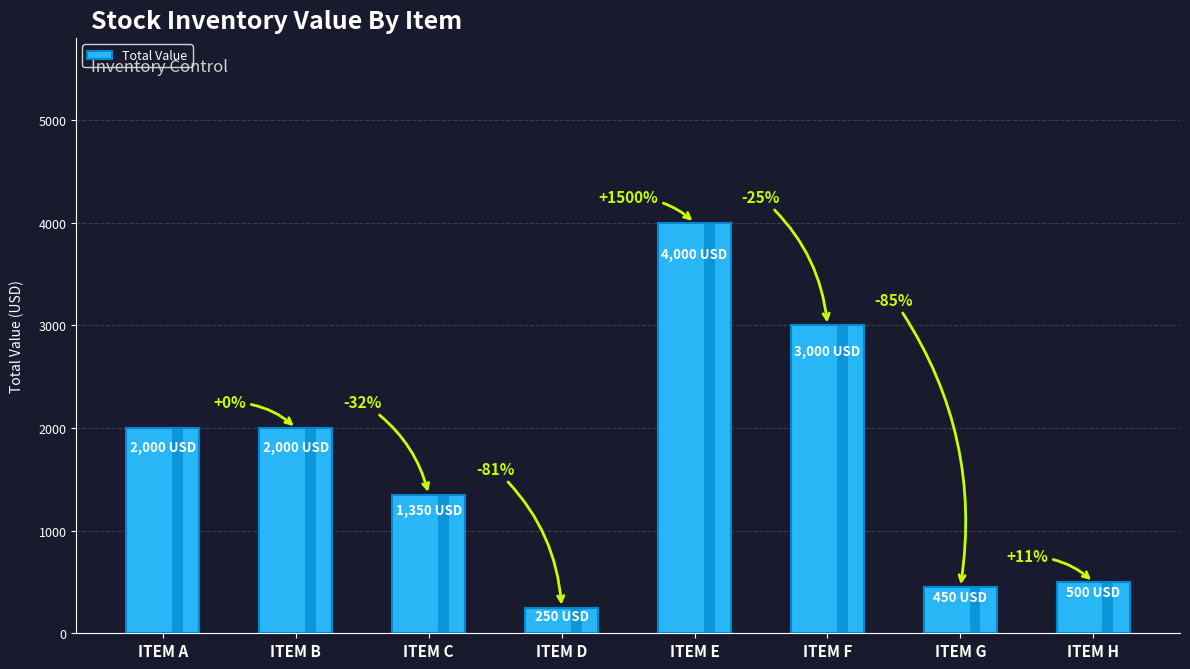

Where does the data first go above 2000?

ITEM E